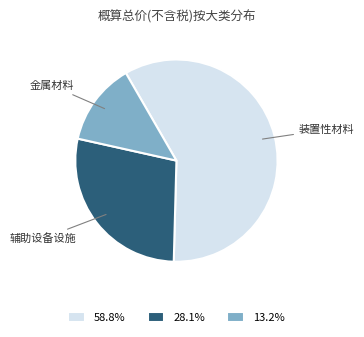

Is there any slice that represents more than half of the pie?

Yes